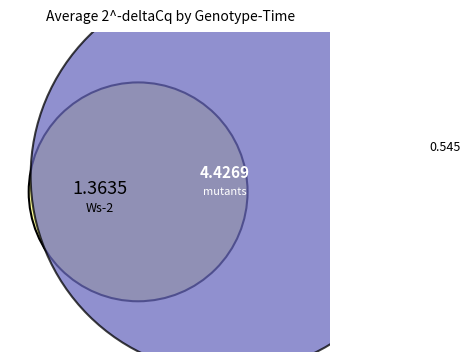

To the nearest percent, what is the difference between the largest and smallest slice percentages?

9%